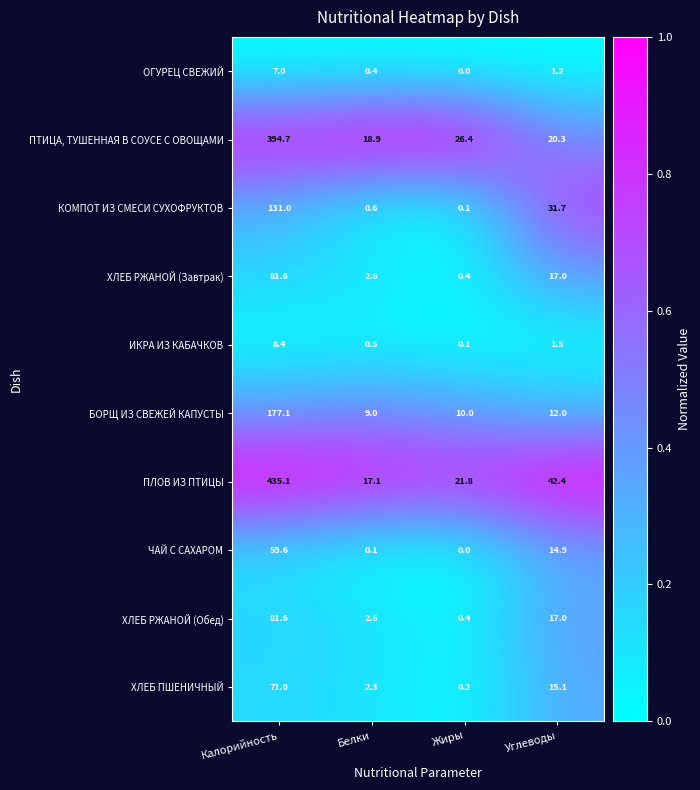

What is the difference between the maximum and second lowest values in the ХЛЕБ РЖАНОЙ (Обед) series?

79.0